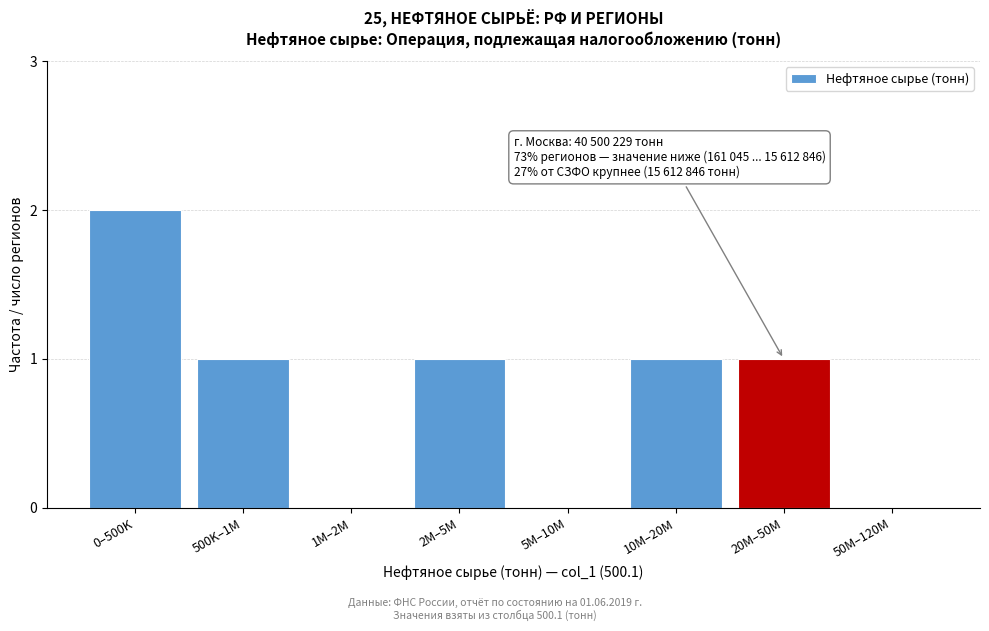

Reading left to right, what are all the values shown in this chart?

0–500K=2	500K–1M=1	1M–2M=0	2M–5M=1	5M–10M=0	10M–20M=1	20M–50M=1	50M–120M=0